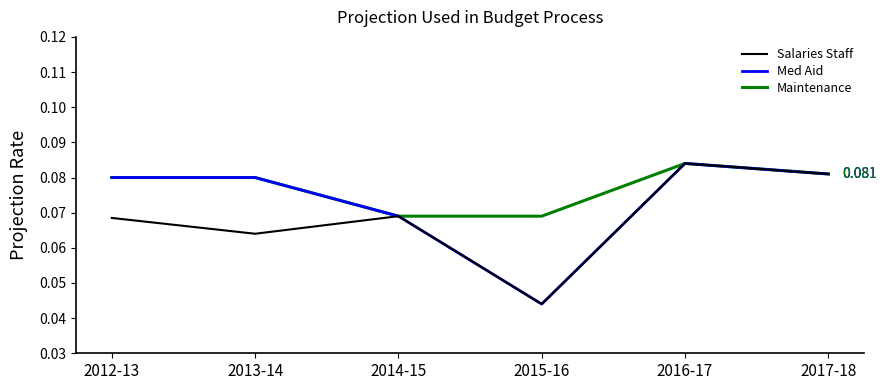

Where is the first local maximum for Salaries Staff?

2014-15